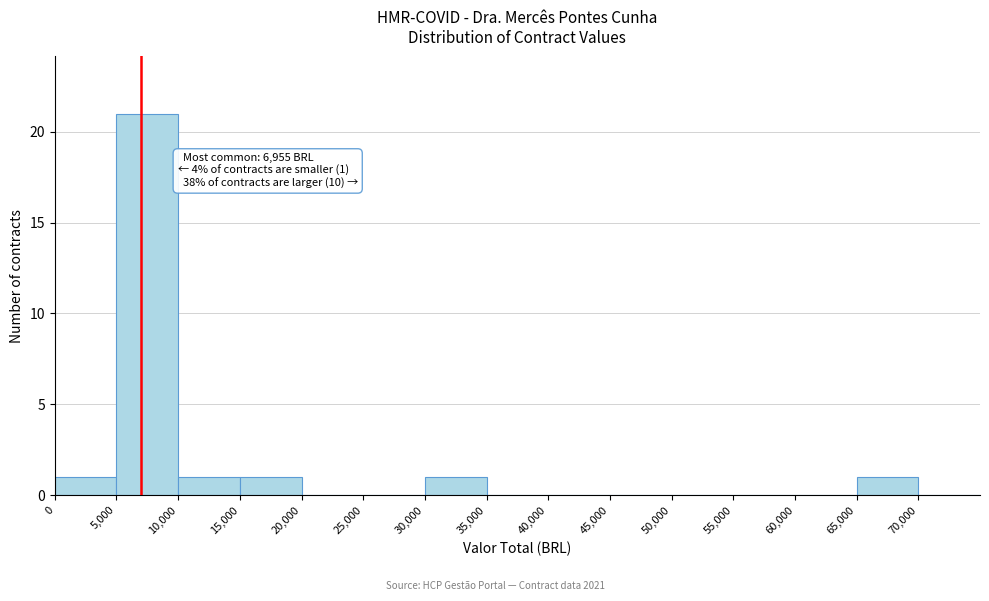

Which range on the x-axis has the tallest bar?

5000 to 10000